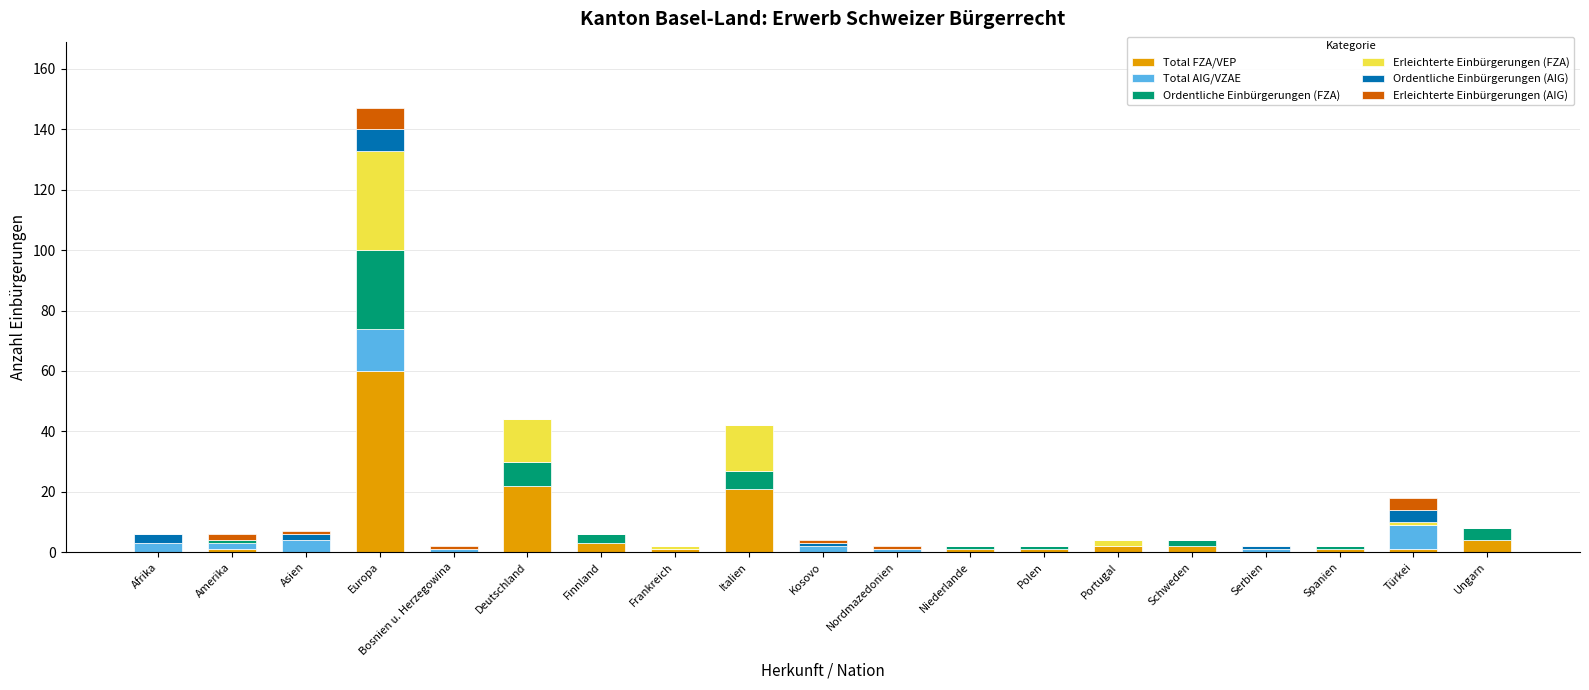

What is the highest value of the Total FZA/VEP series?

60